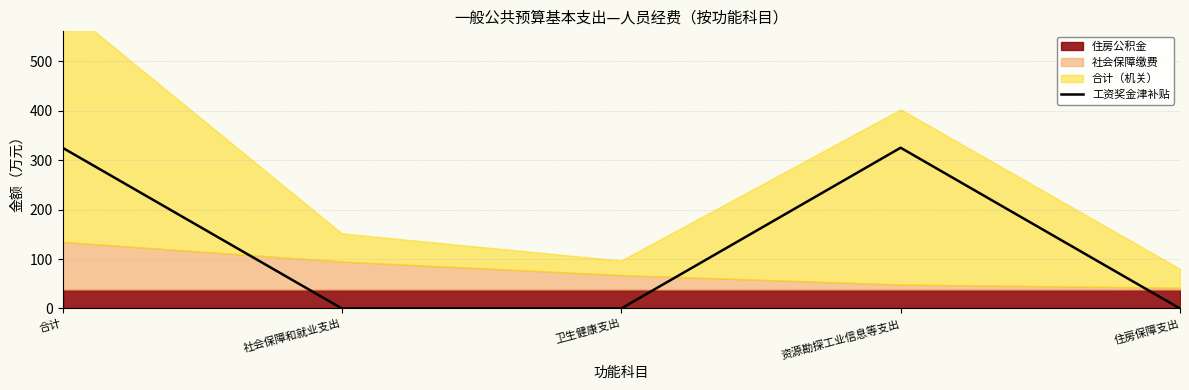

True or false: the data has more than 1 interior local peaks.

False